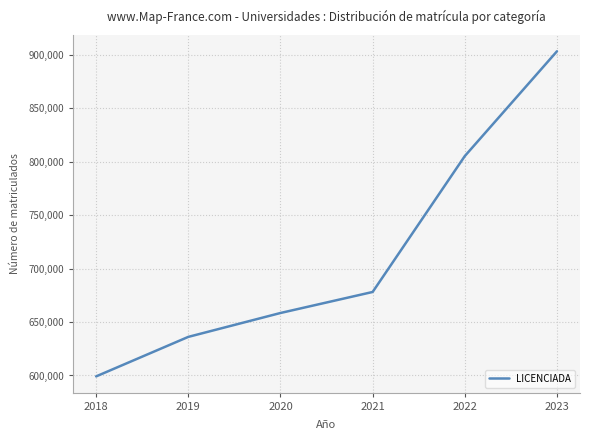

What is the change in value from 2020 to 2023?

+245022